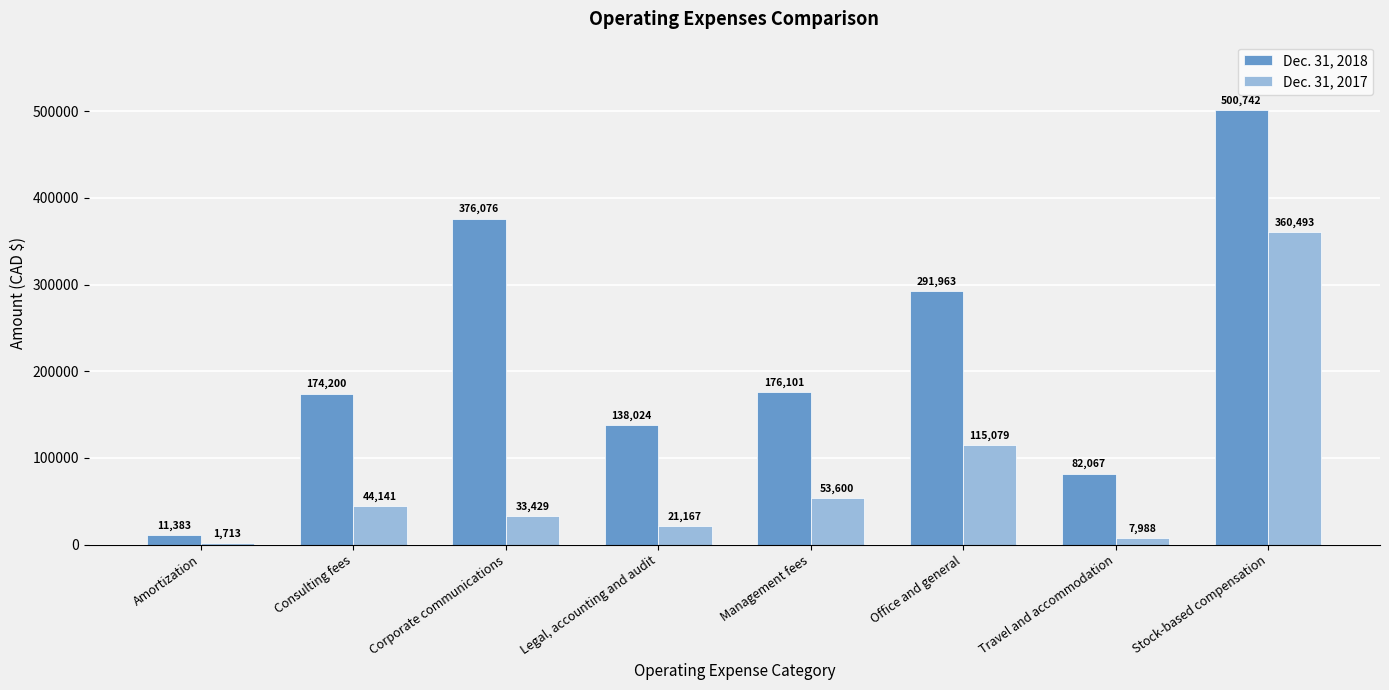

Is the value of Dec. 31, 2017 at Consulting fees greater than the value of Dec. 31, 2018 at Stock-based compensation?

No